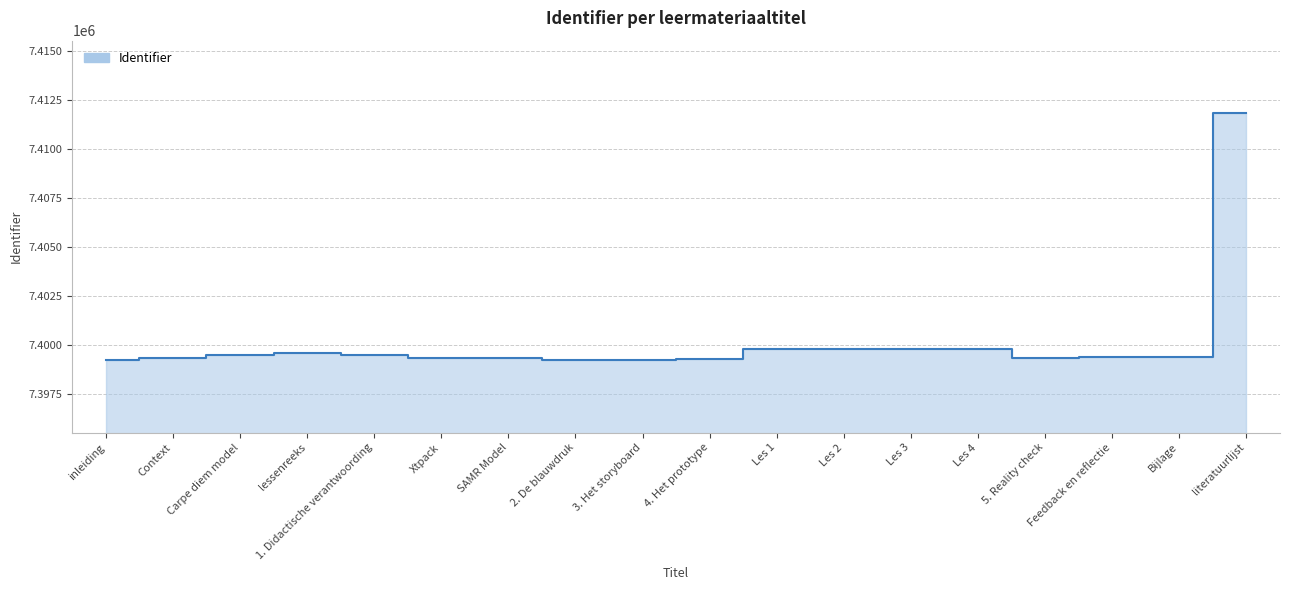

Rank the categories by value from lowest to highest.

inleiding, 2. De blauwdruk, 3. Het storyboard, 4. Het prototype, 5. Reality check, Context, Xtpack, SAMR Model, Feedback en reflectie, Bijlage, Carpe diem model, 1. Didactische verantwoording, lessenreeks, Les 1, Les 2, Les 3, Les 4, literatuurlijst